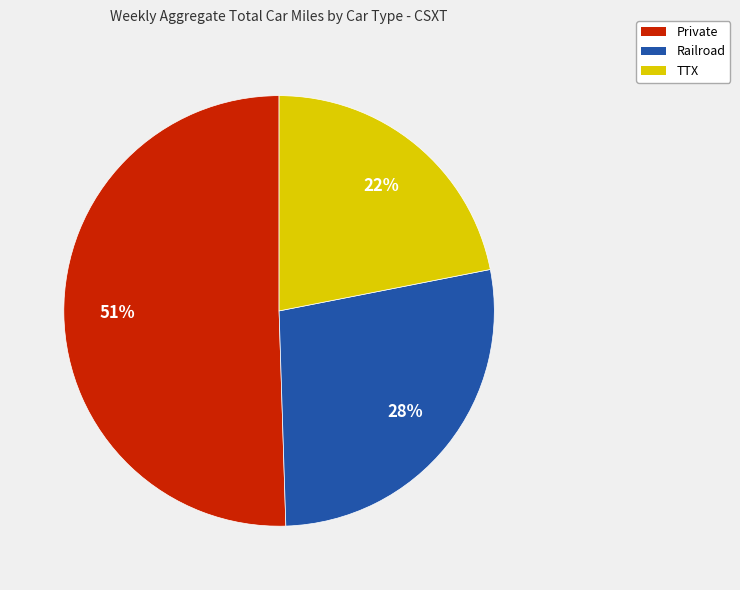

To the nearest percent, what is the difference between the largest and smallest slice percentages?

29%